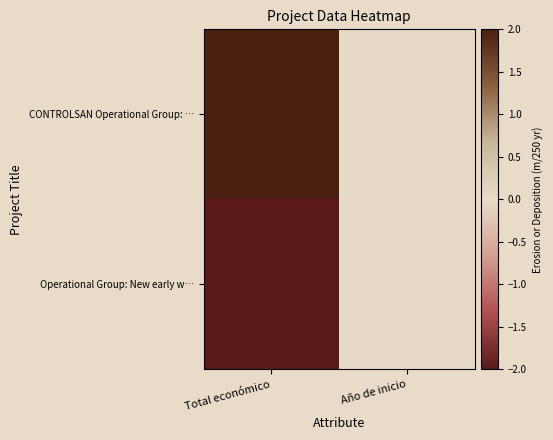

Rank the series by their average value, from lowest to highest.

Operational Group: New early w…, CONTROLSAN Operational Group: …